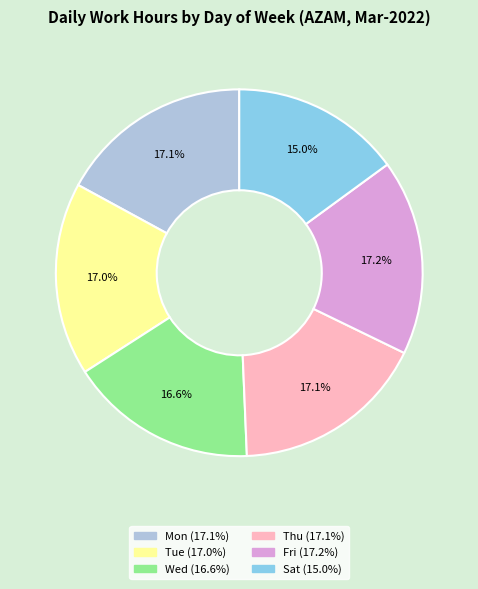

Does Wed represent more than half of the total?

No